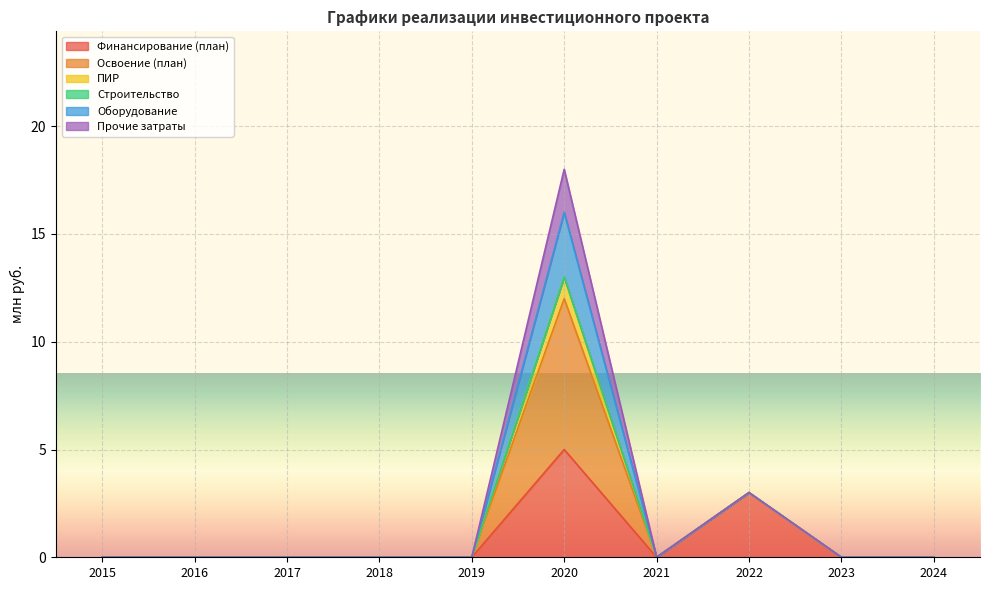

What is the difference between the maximum and minimum values in the Финансирование (план) series?

5